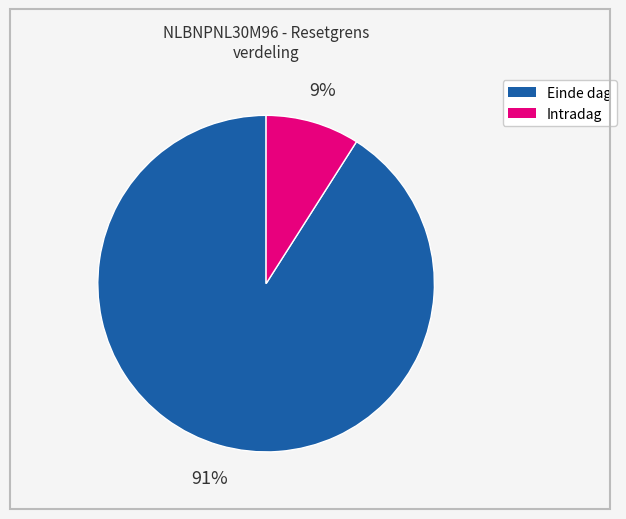

To the nearest percent, what is the difference between the largest and smallest slice percentages?

82%